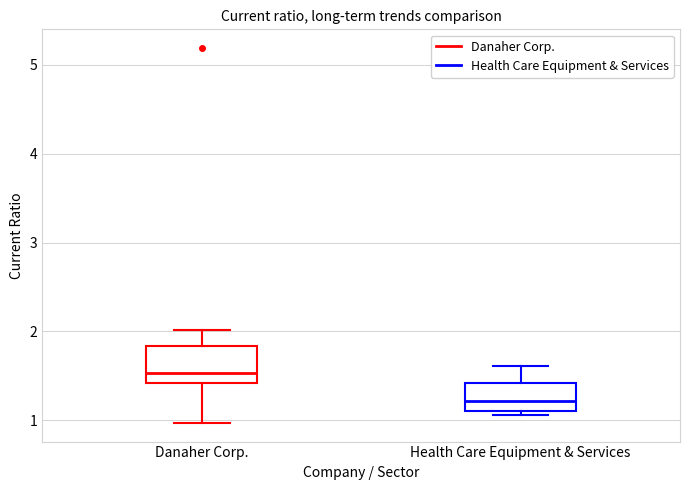

Reading left to right, read every box against the y-axis: the position of its median line, the range the box covers, and the ends of its whiskers. The values are not printed on the chart, so give them approximately, as read against the axis.

Danaher Corp.: median 1.5, box 1.4 to 1.8, whiskers 1.0 to 2.0
Health Care Equipment & Services: median 1.2, box 1.1 to 1.4, whiskers 1.1 (just below the box's lower edge) to 1.6